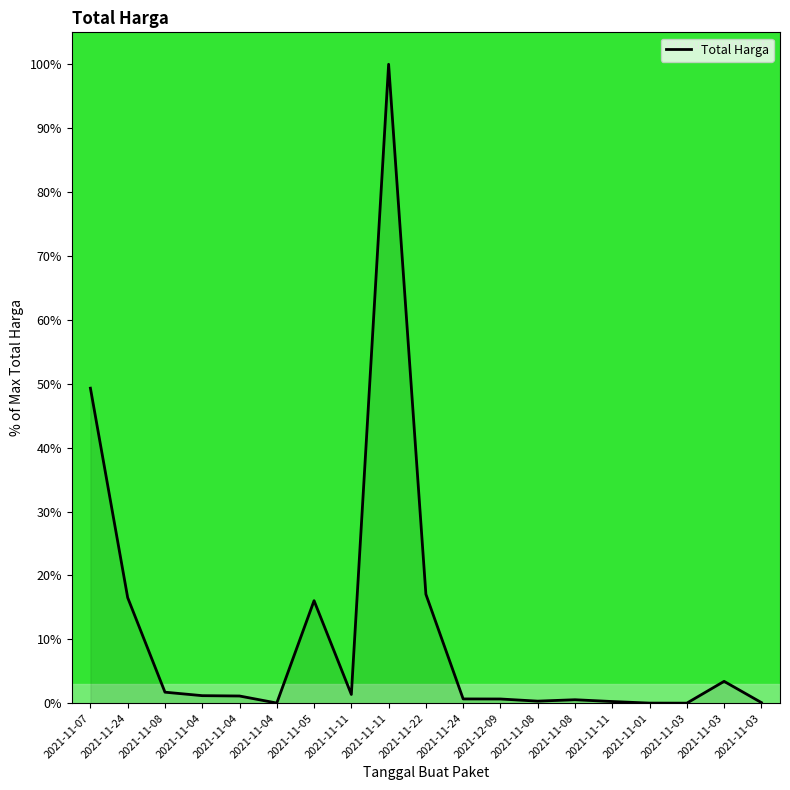

Which has a higher value, 2021-11-04 or 2021-11-08?

2021-11-08